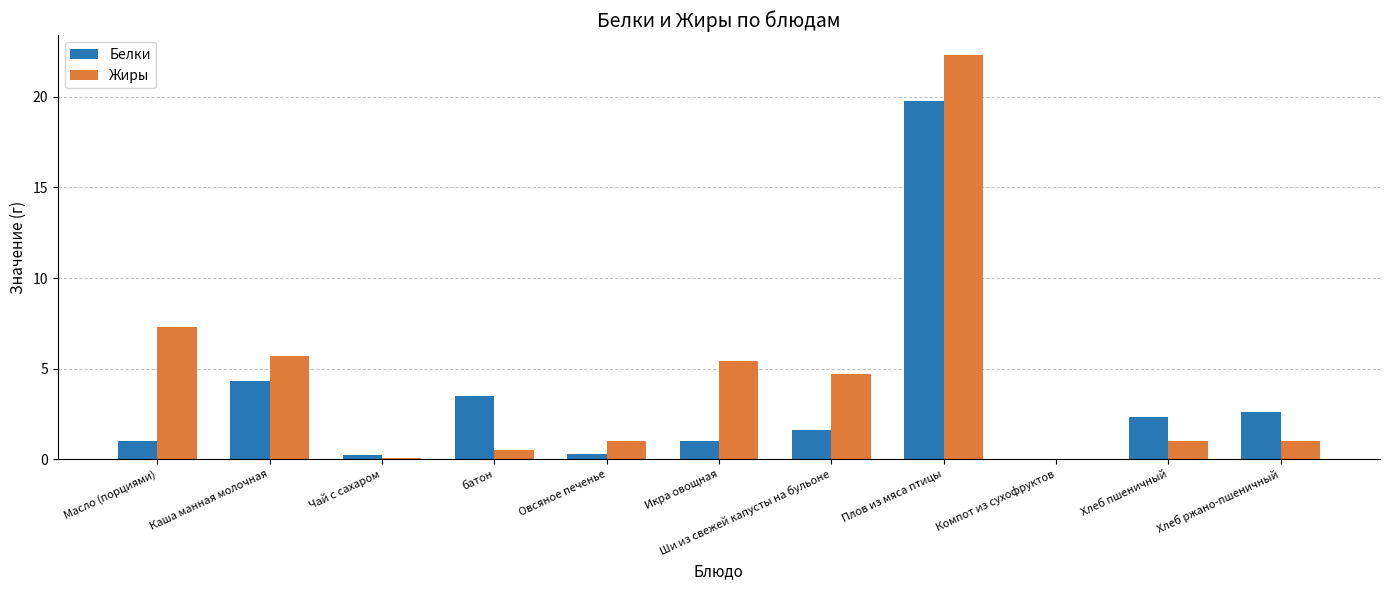

At which category is the sum across all series the highest?

Плов из мяса птицы